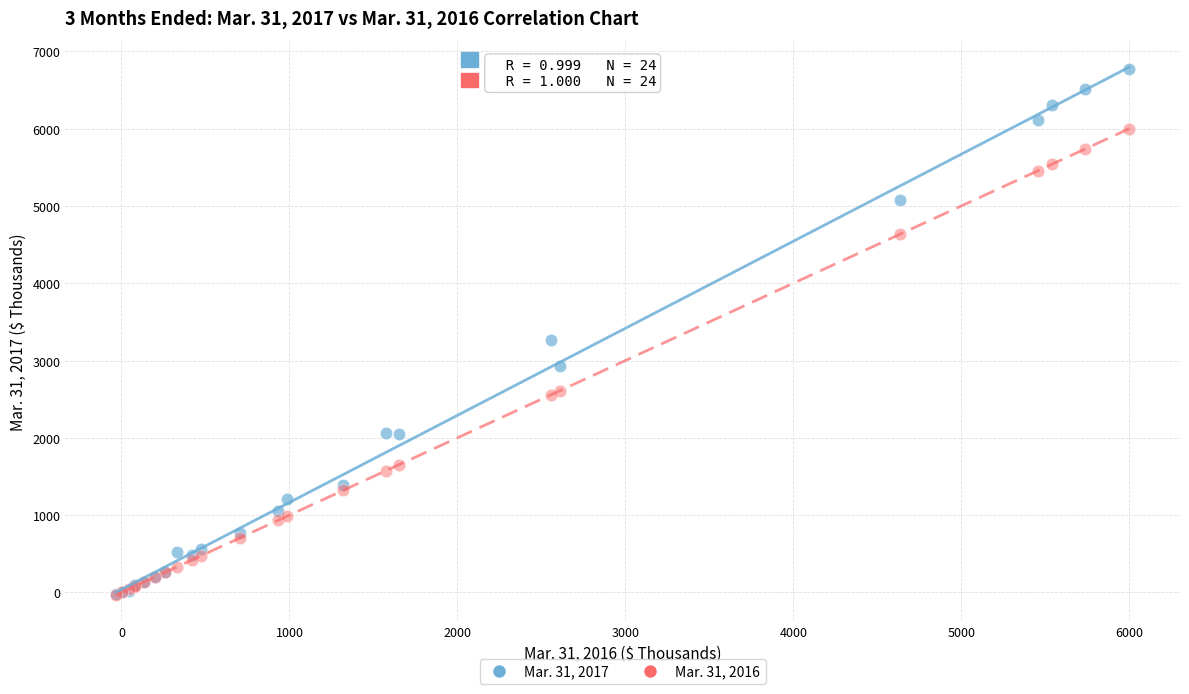

Across all series, what Y value is closest to 3366?

3271